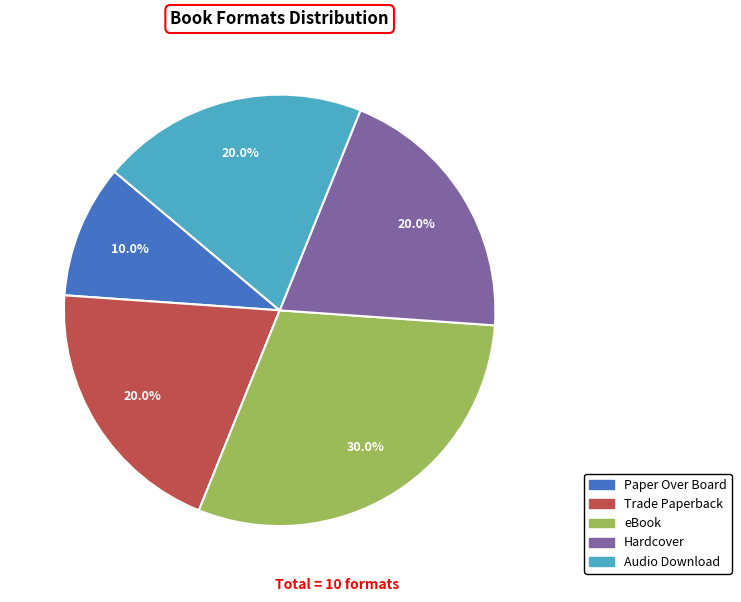

Does any single category account for the majority?

No